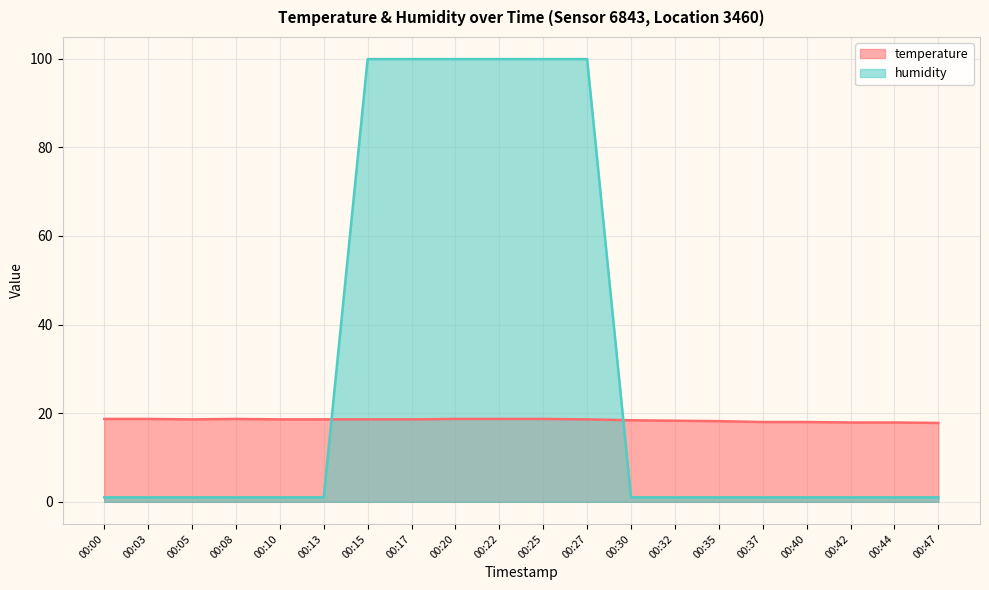

True or false: temperature has a value of 18.7 at 00:00.

True